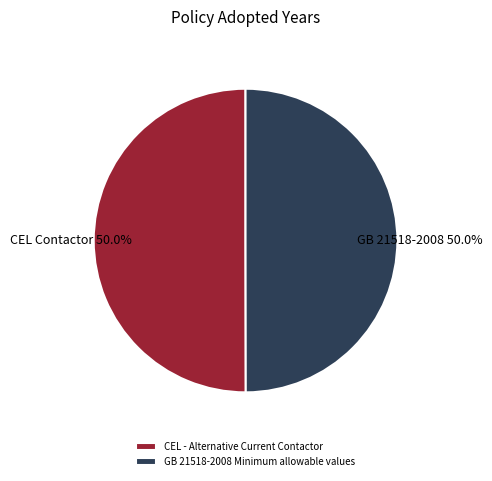

Do CEL - Alternative Current Contactor and GB 21518-2008 Minimum allowable values together represent more than half of the pie?

Yes